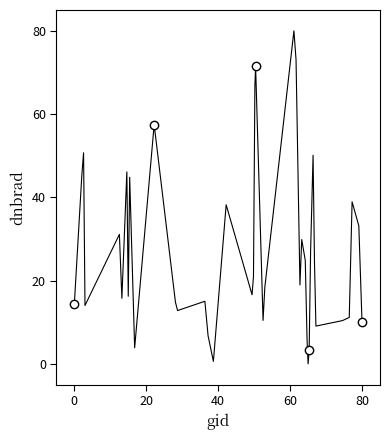

How many categories are shown in the chart?

40